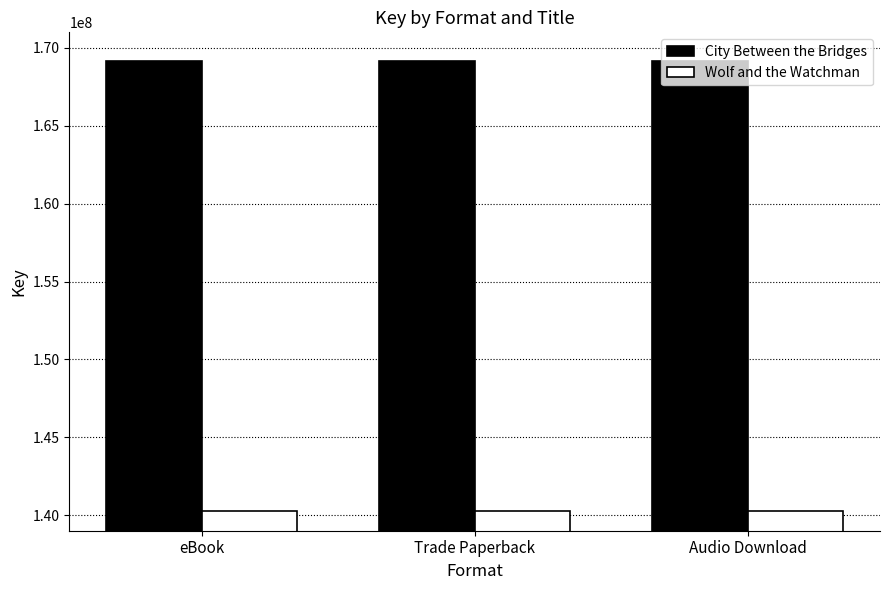

The Wolf and the Watchman series shows 140261793 at Audio Download. True or false?

True